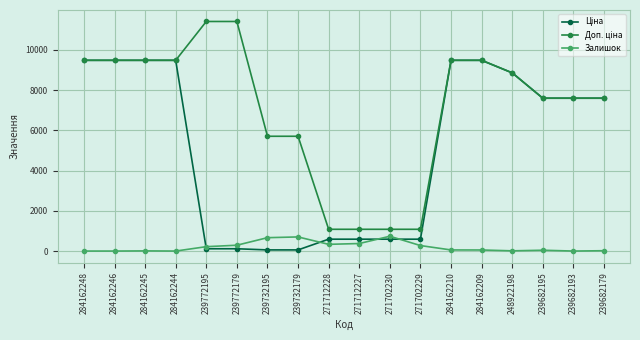

True or false: Залишок has more than 0 points higher than both neighbors.

True